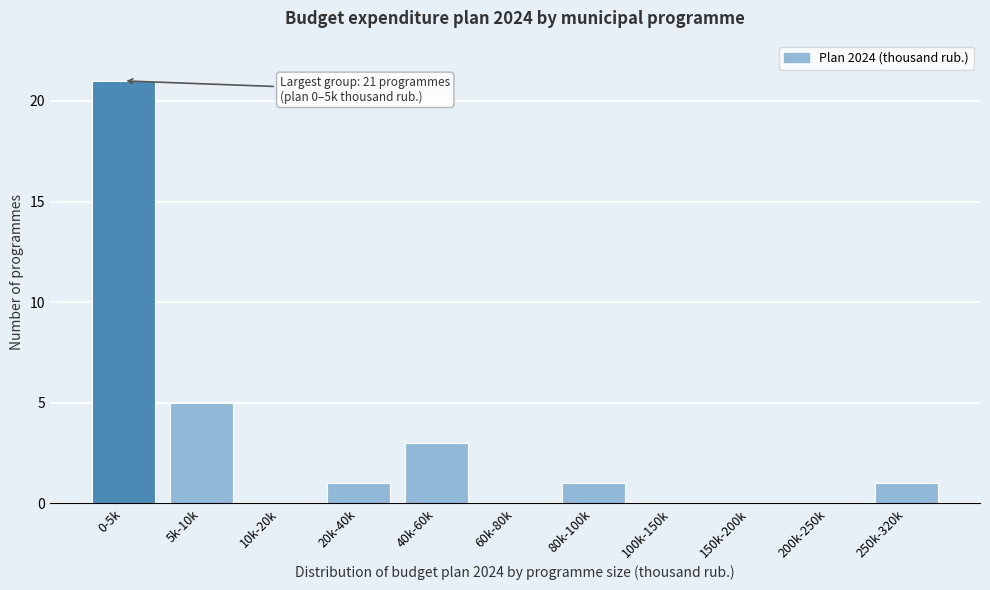

Reading left to right, what are all the values shown in this chart?

0-5k=21	5k-10k=5	10k-20k=0	20k-40k=1	40k-60k=3	60k-80k=0	80k-100k=1	100k-150k=0	150k-200k=0	200k-250k=0	250k-320k=1